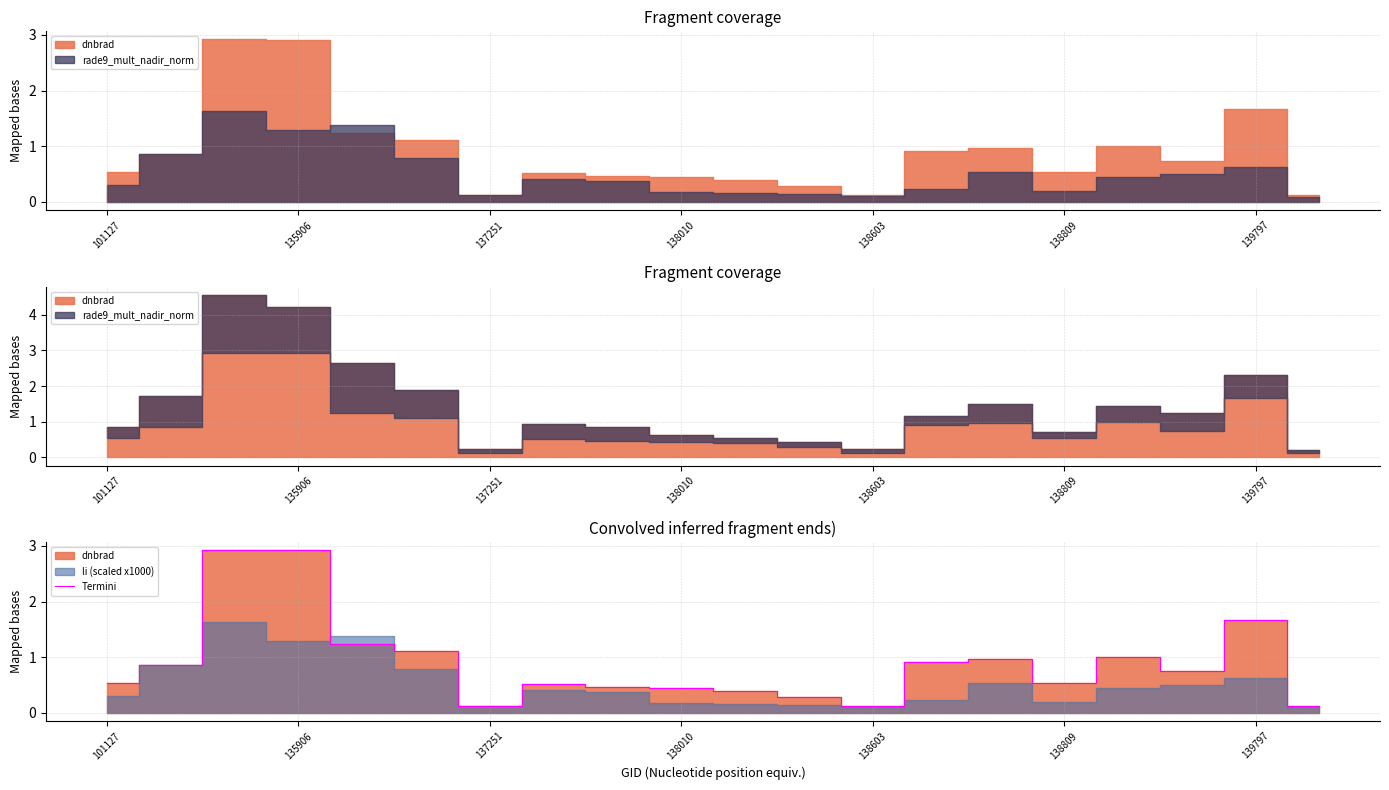

True or false: Termini has a value of 2.7 at 139797.

False